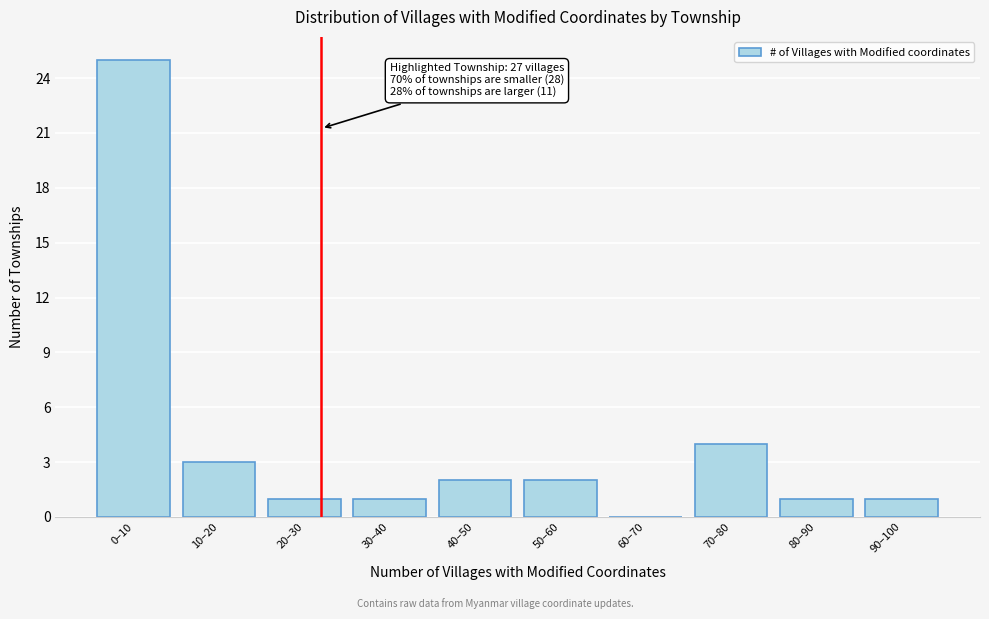

Reading left to right, extract all data points from this chart.

0–10=25	10–20=3	20–30=1	30–40=1	40–50=2	50–60=2	60–70=0	70–80=4	80–90=1	90–100=1